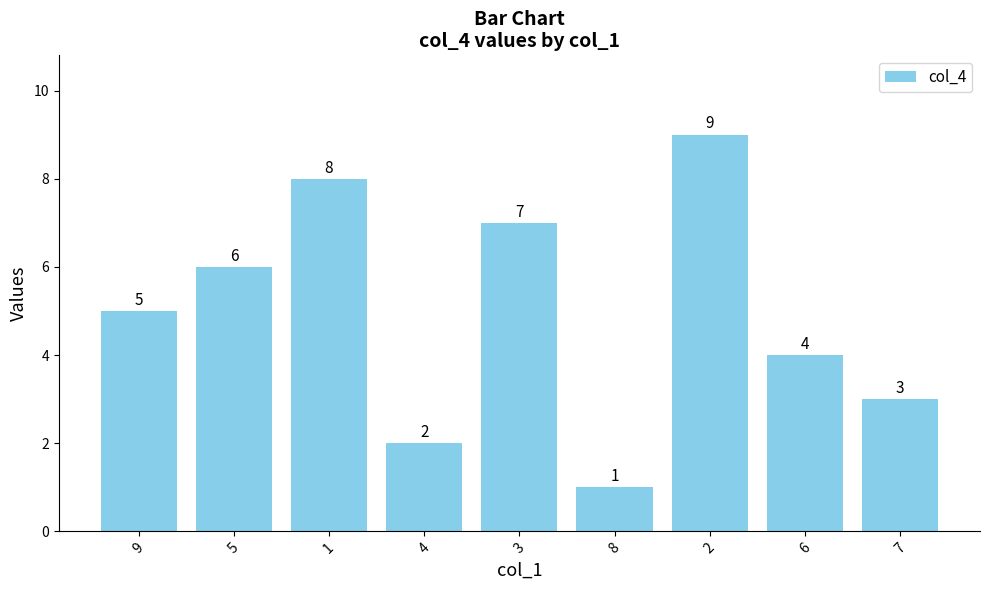

True or false: the data shows 16 at 2.

False